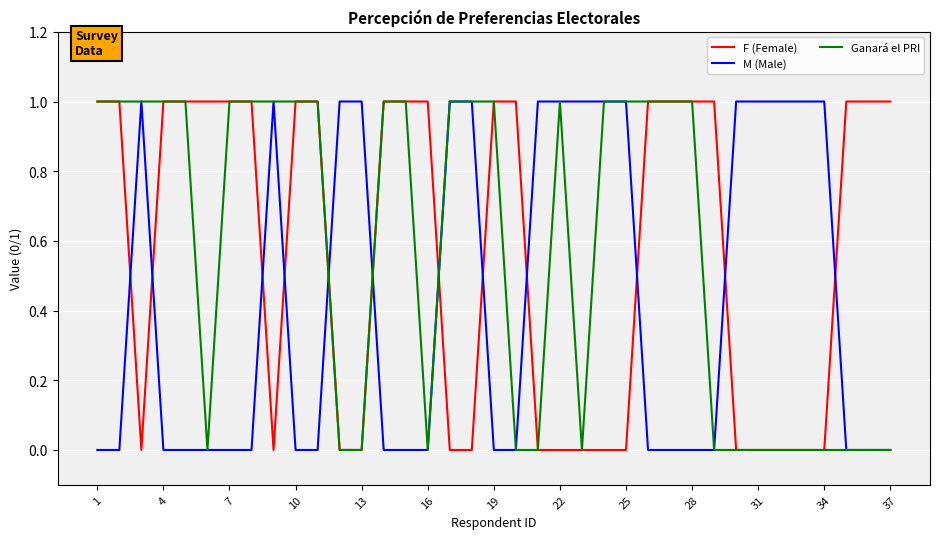

What is the difference between the maximum and minimum values in the Ganará el PRI series?

1